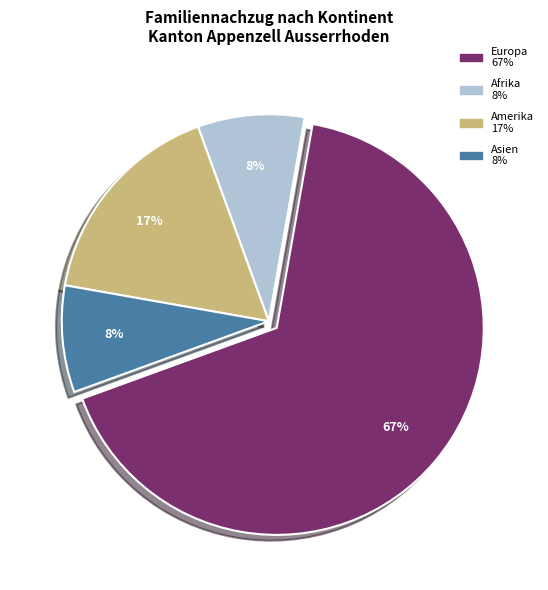

To the nearest percent, what is the average slice percentage?

25%